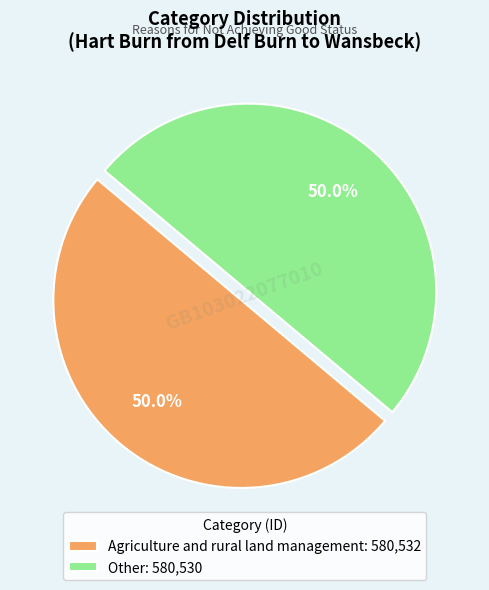

What is the total percentage of Agriculture and rural land management: 580,532 and Other: 580,530?

100.0%